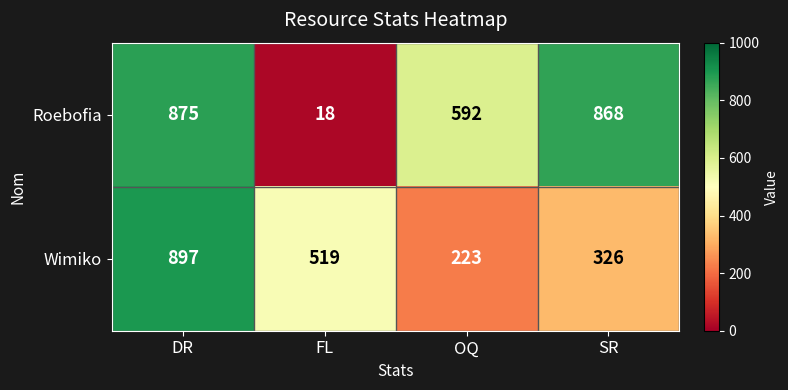

Rank the series by their maximum value, from highest to lowest.

Wimiko, Roebofia